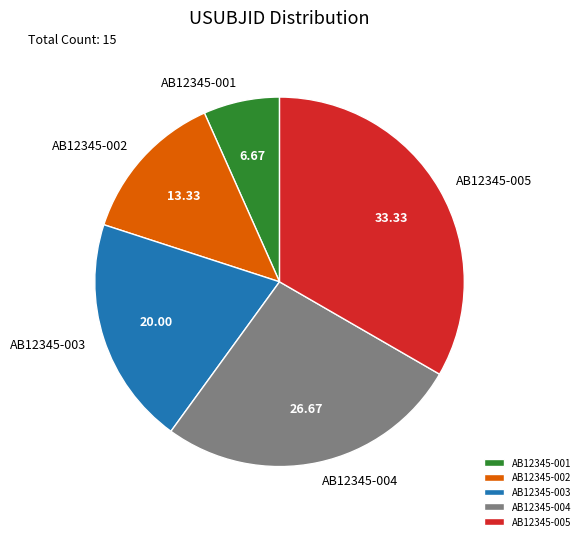

Is the sum of AB12345-003 and AB12345-004 greater than half?

No